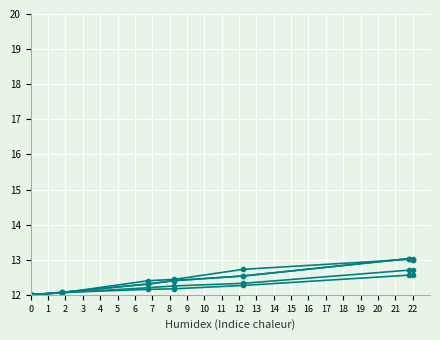

Is this an area chart (filled region under the line)?

No